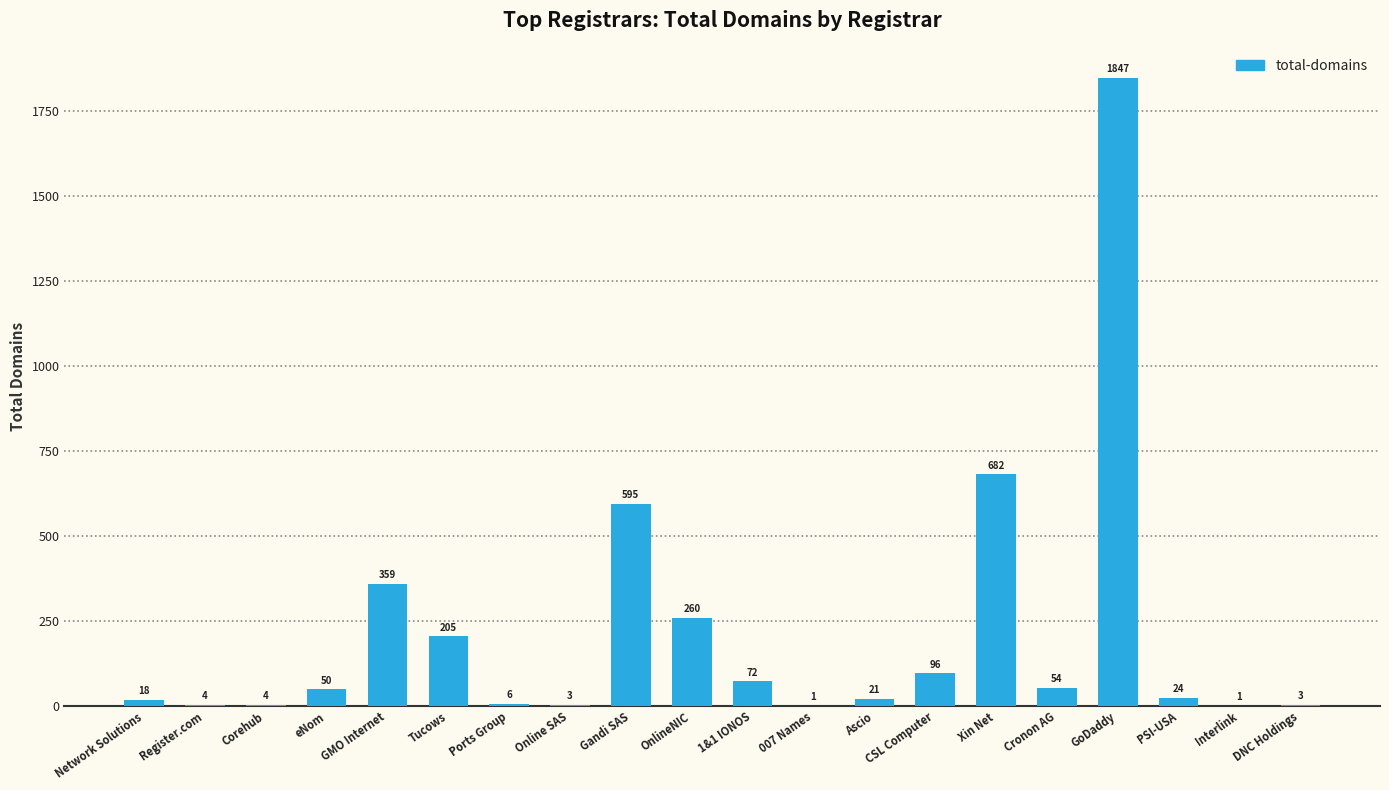

What is the sum of the values at CSL Computer and Interlink?

97